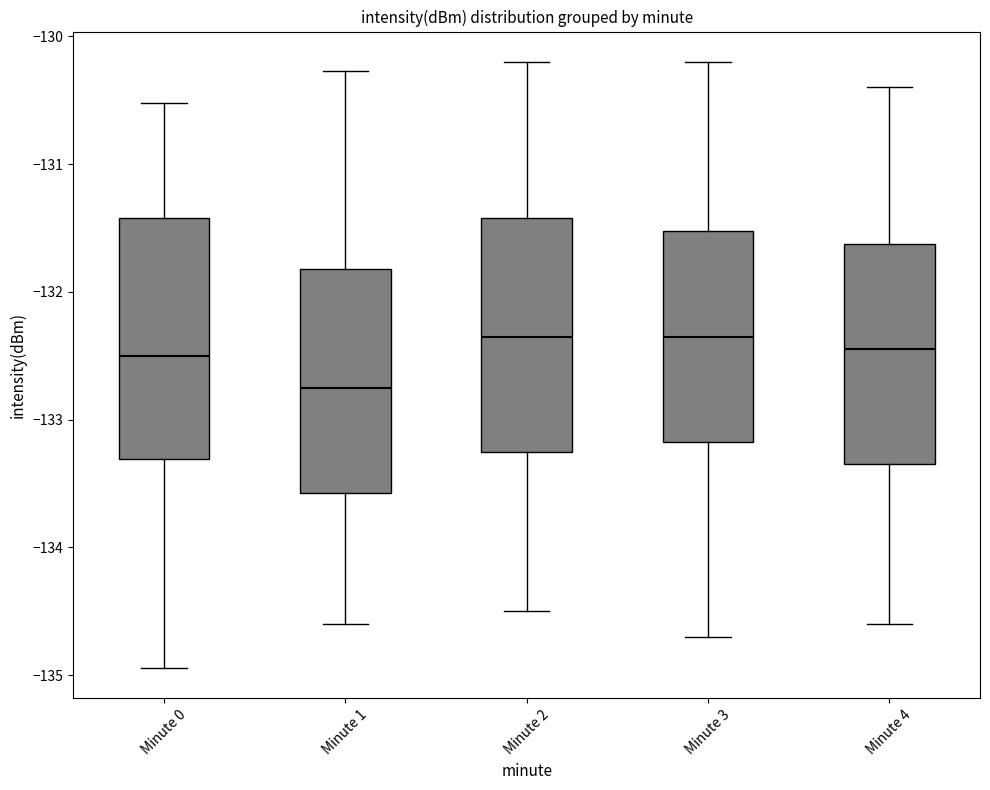

Which box's median line is the lowest?

Minute 1